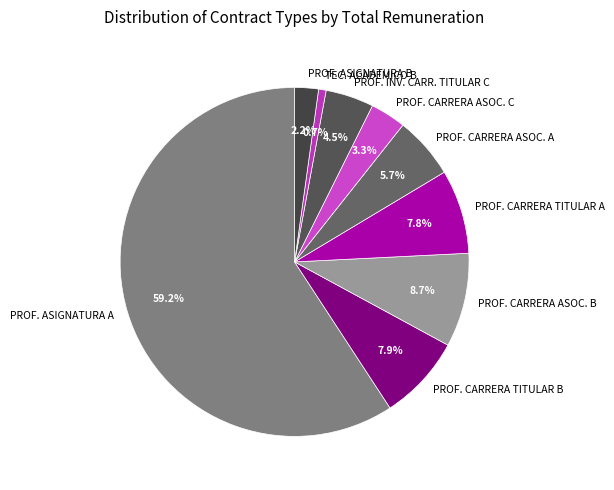

To the nearest percent, what is the average slice percentage?

11%